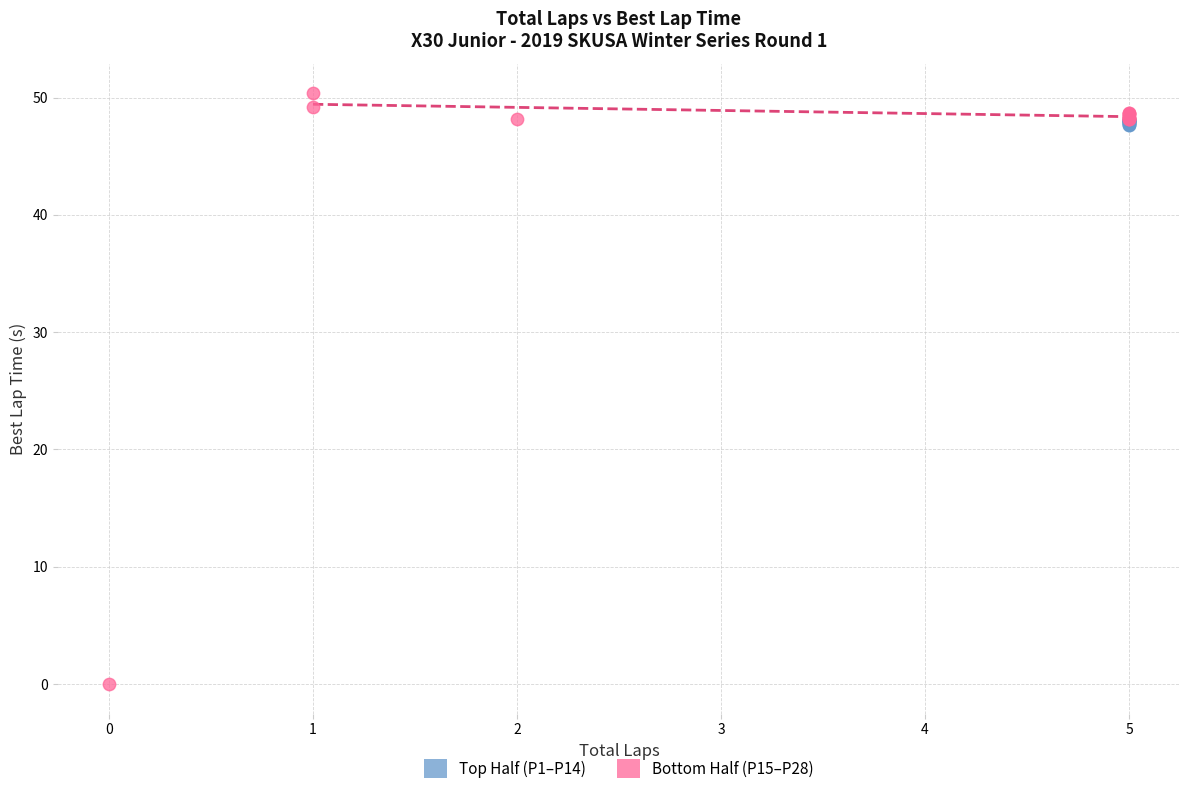

Which series contains the highest Y value?

Bottom Half (P15–P28)